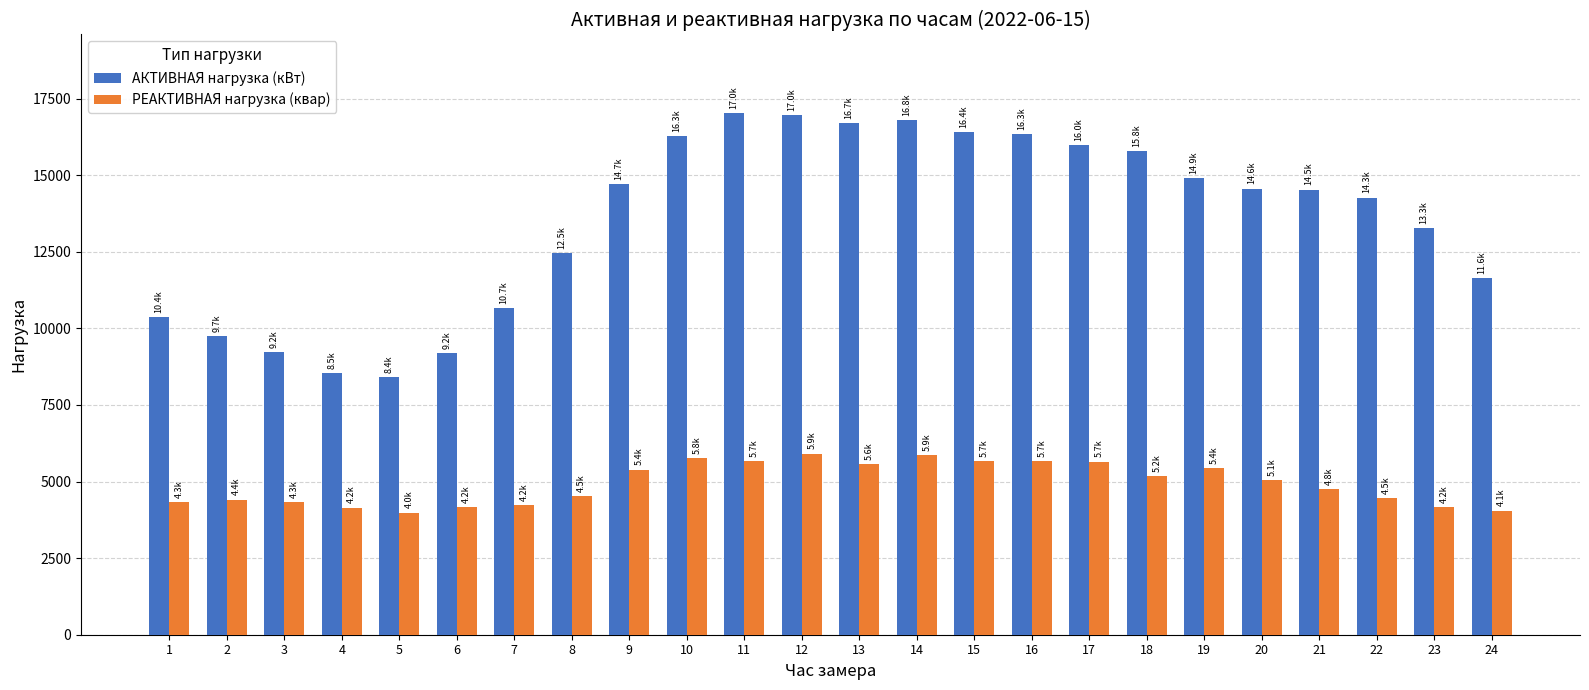

List the series in order of their peak value, highest first.

АКТИВНАЯ нагрузка (кВт), РЕАКТИВНАЯ нагрузка (квар)